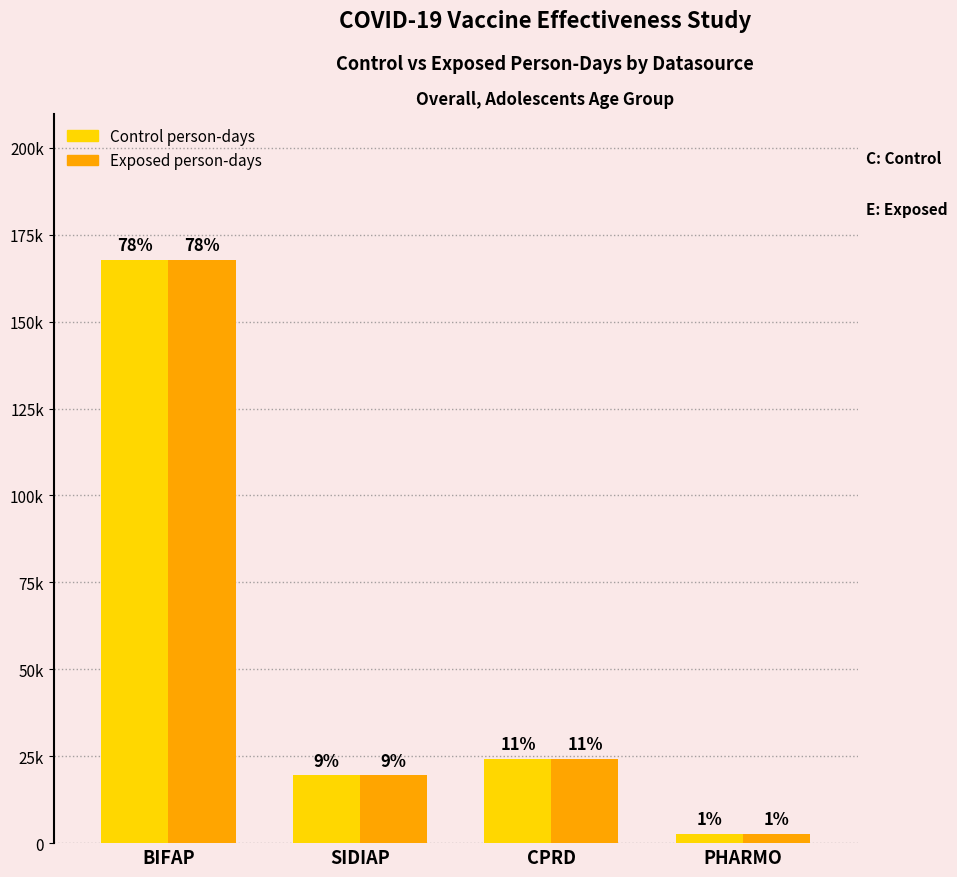

Are the bars horizontal?

No